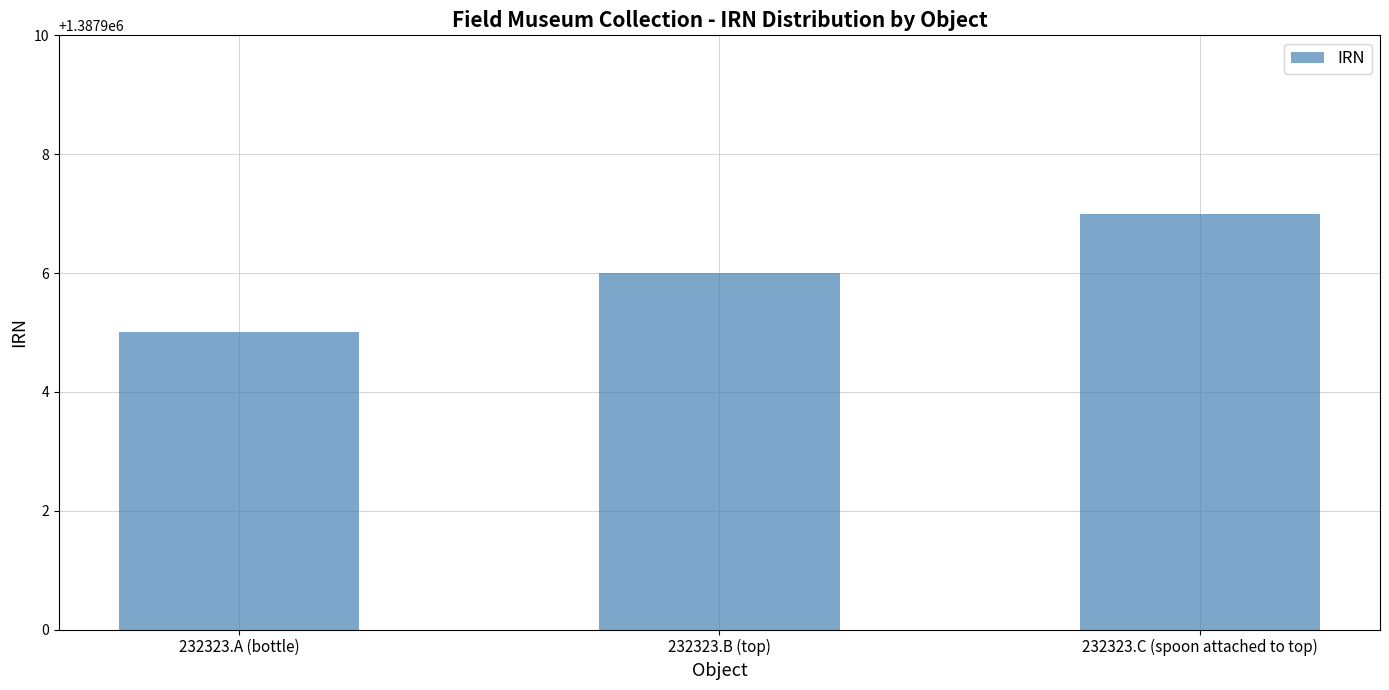

What is the ratio of the value at 232323.B (top) to the value at 232323.A (bottle)?

1.0